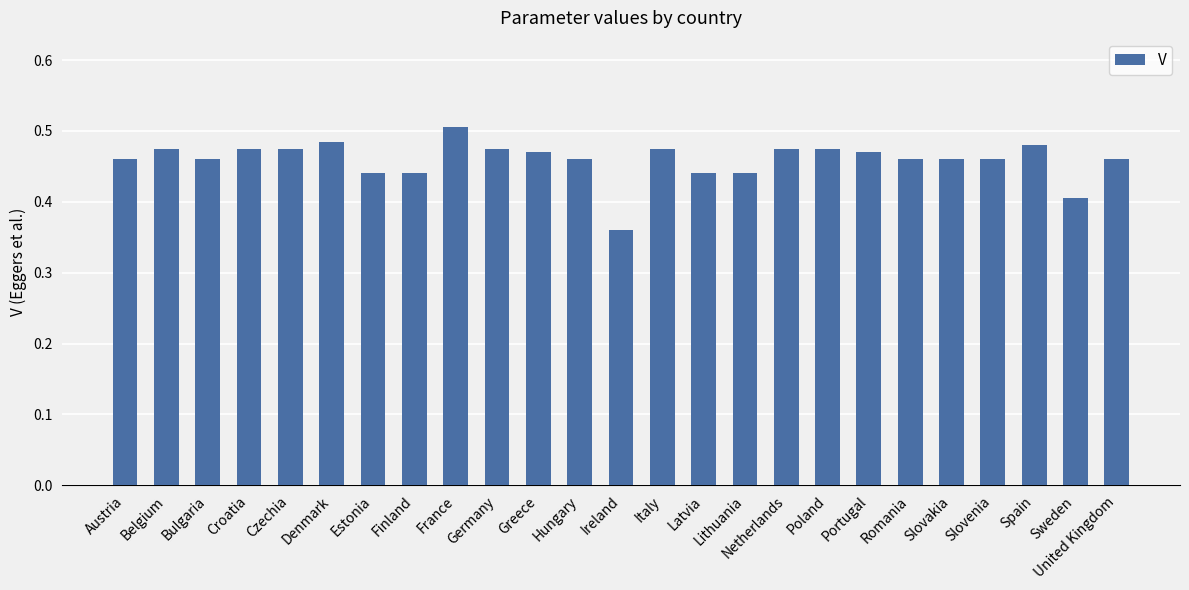

Which category has the lowest value across all series?

Ireland